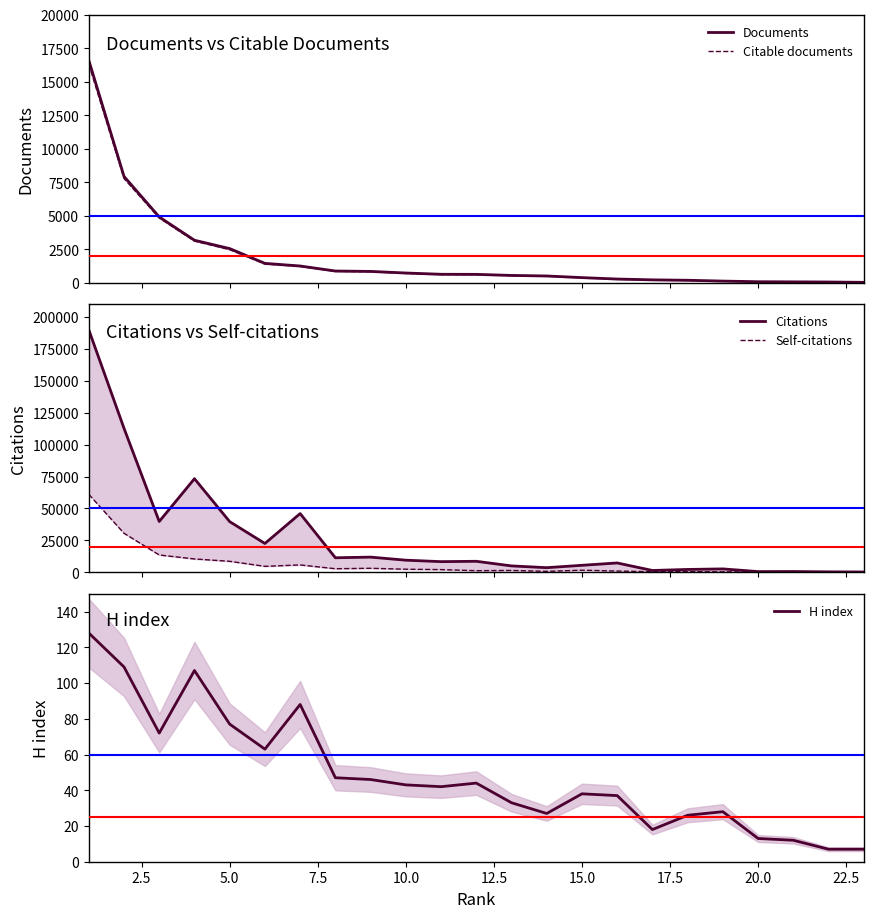

Is this an area chart (filled region under the line)?

No